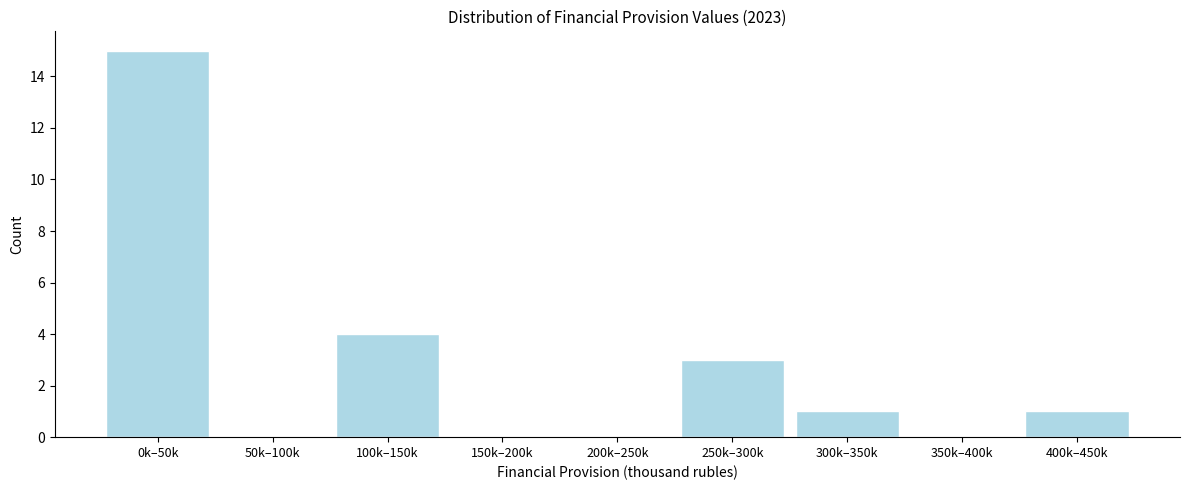

Reading left to right, extract all data points from this chart.

0k–50k=15	50k–100k=0	100k–150k=4	150k–200k=0	200k–250k=0	250k–300k=3	300k–350k=1	350k–400k=0	400k–450k=1